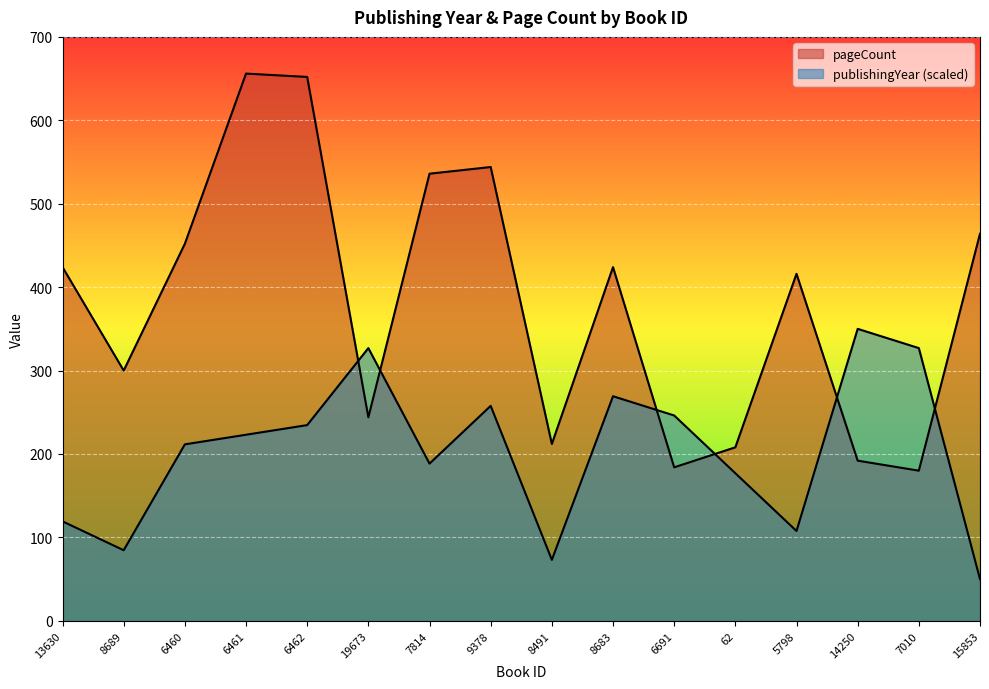

What is the total value across all series at 14250?

542.0